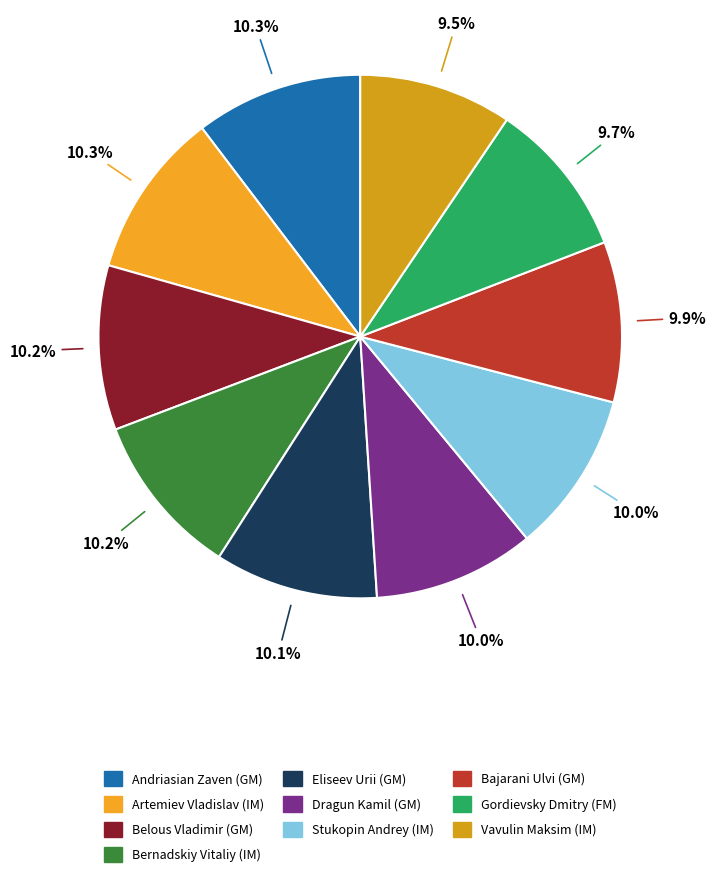

What portion of the pie excludes Gordievsky Dmitry (FM)?

90.3%